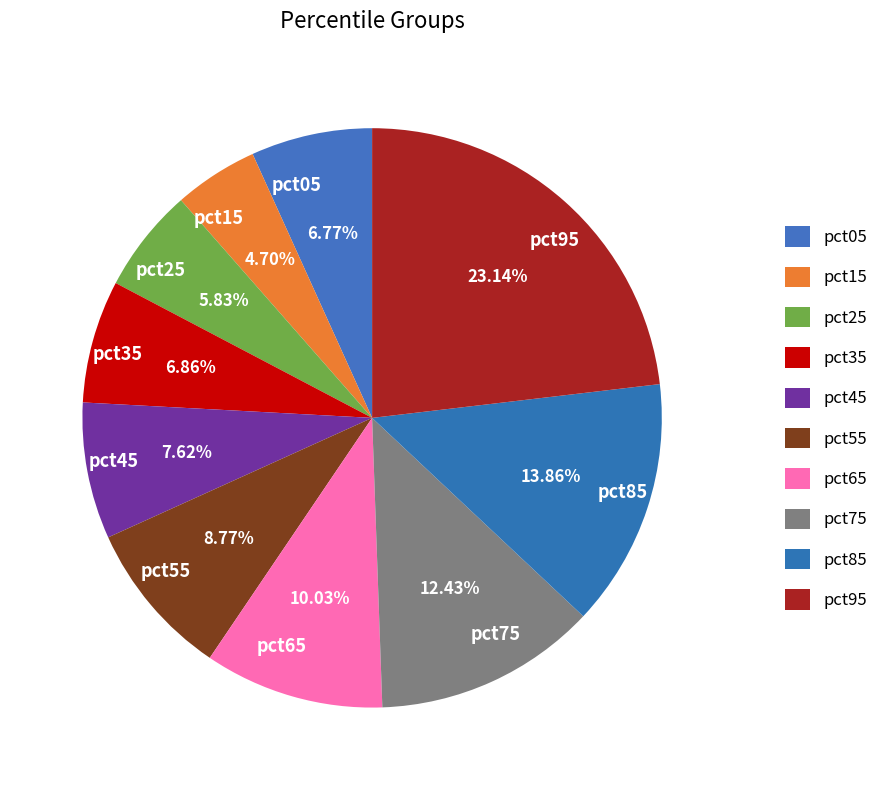

Combined, what portion of the pie is pct45 and pct65?

17.6%